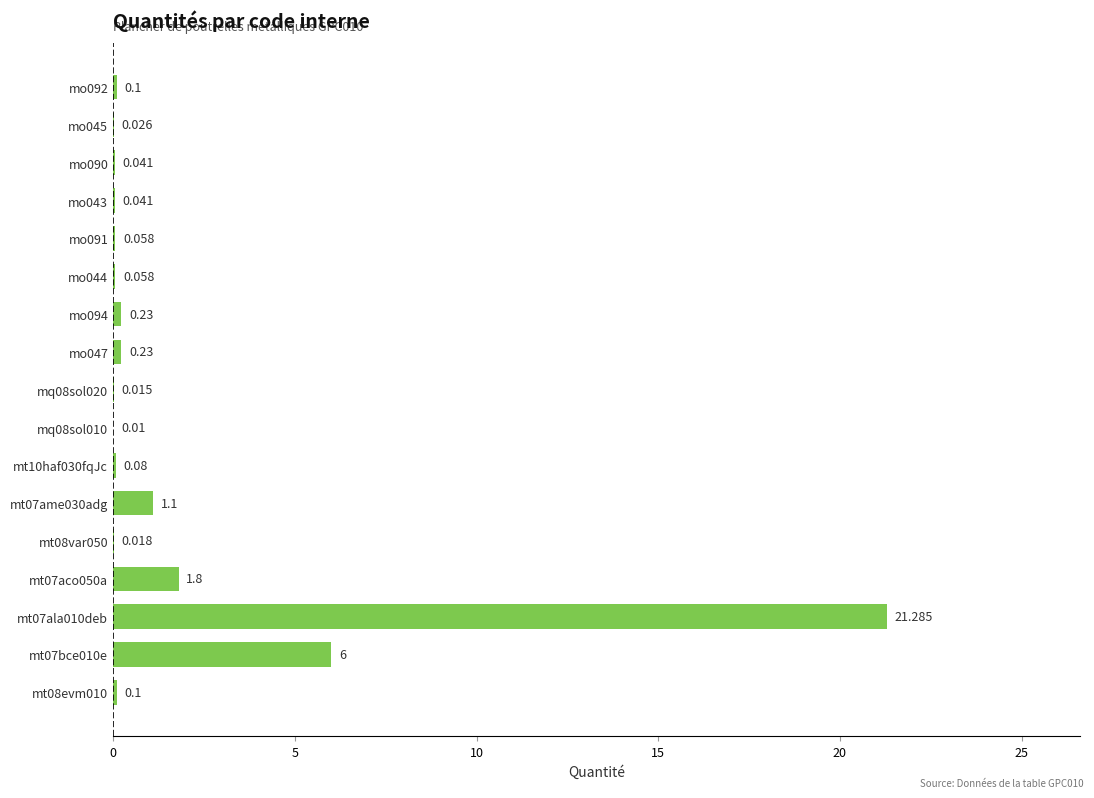

How many data points does each series have?

17